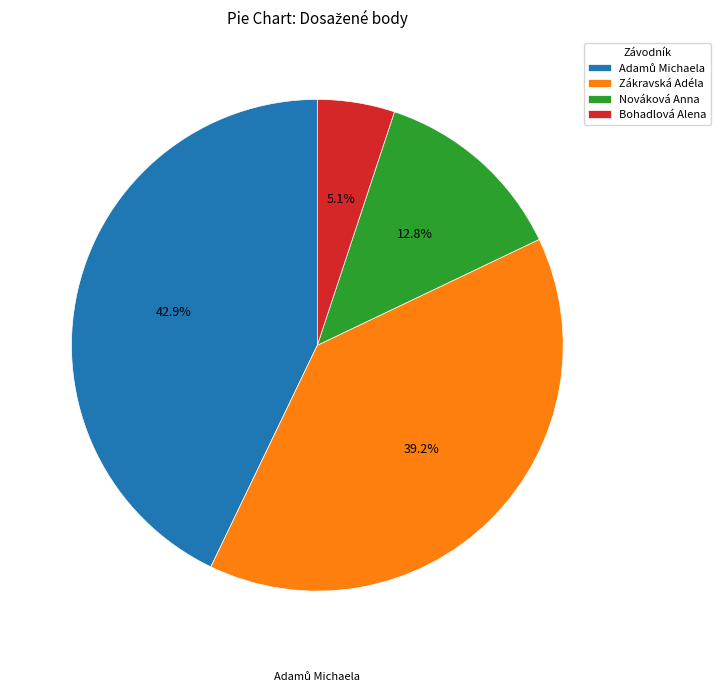

How much of the chart is everything except Zákravská Adéla?

60.8%